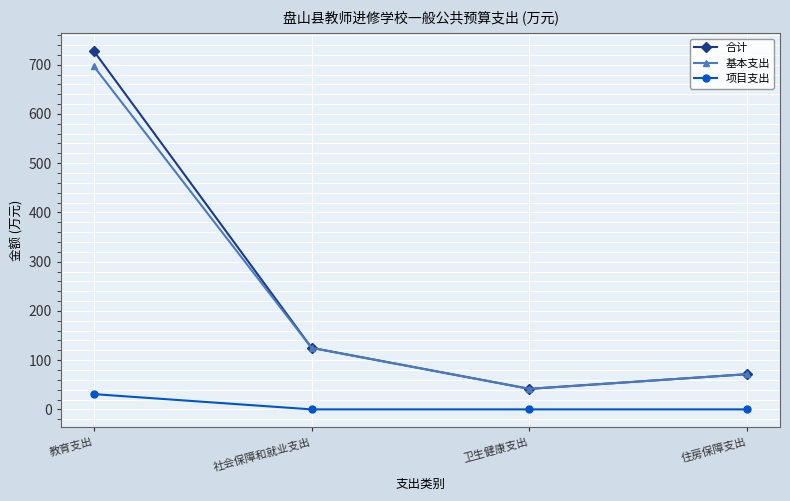

Rank the categories by 基本支出 value from lowest to highest.

卫生健康支出, 住房保障支出, 社会保障和就业支出, 教育支出